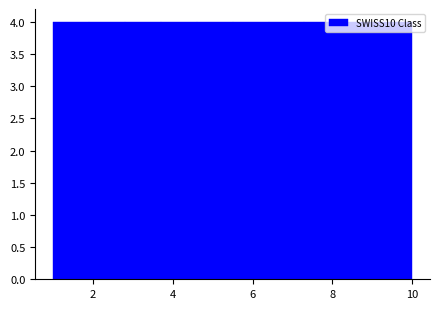

Reading left to right, list every bar in this chart as the range it spans on the x-axis followed by its height. Neither the bar edges nor the heights are printed on the chart, so give them approximately, as read against the axes.

1.0 to 1.9: 4
1.9 to 2.8: 4
2.8 to 3.7: 4
3.7 to 4.6: 4
4.6 to 5.5: 4
5.5 to 6.4: 4
6.4 to 7.3: 4
7.3 to 8.2: 4
8.2 to 9.1: 4
9.1 to 10.0: 4